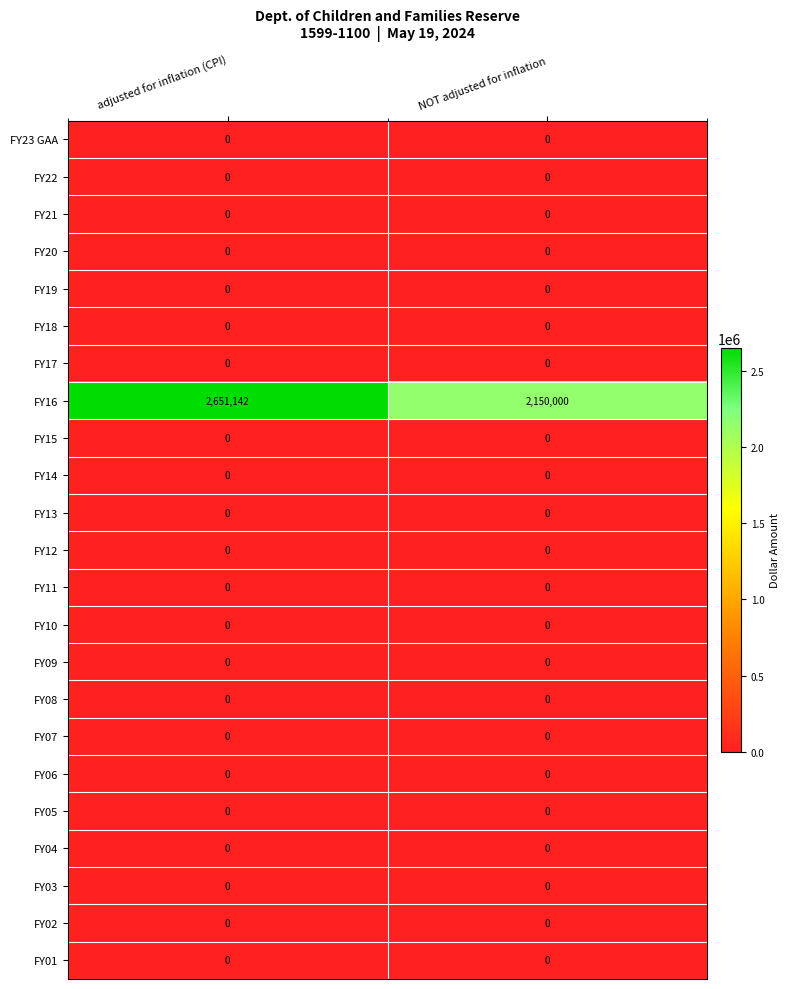

What is the spread (max minus min) of values at adjusted for inflation (CPI)?

2651142